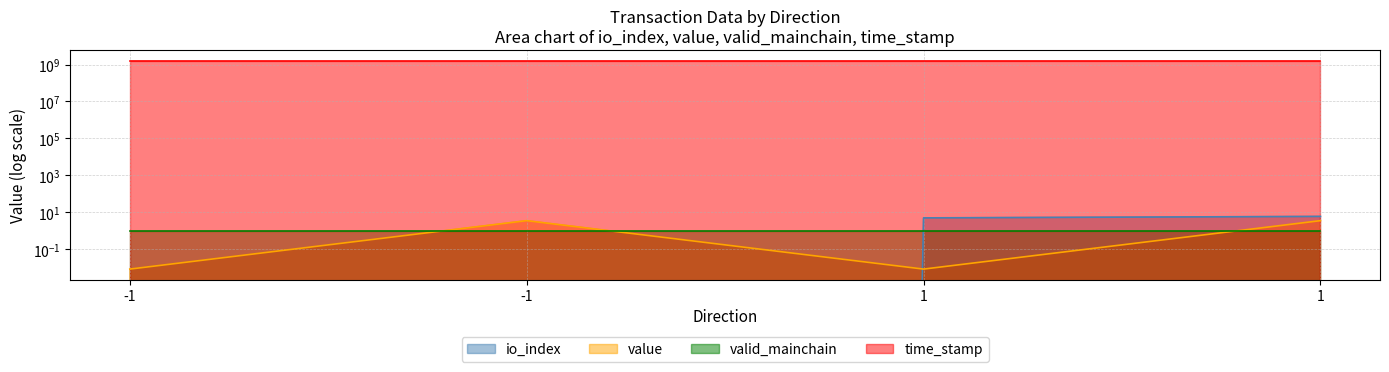

Is it true that time_stamp equals 2887126017.8 at 1?

False